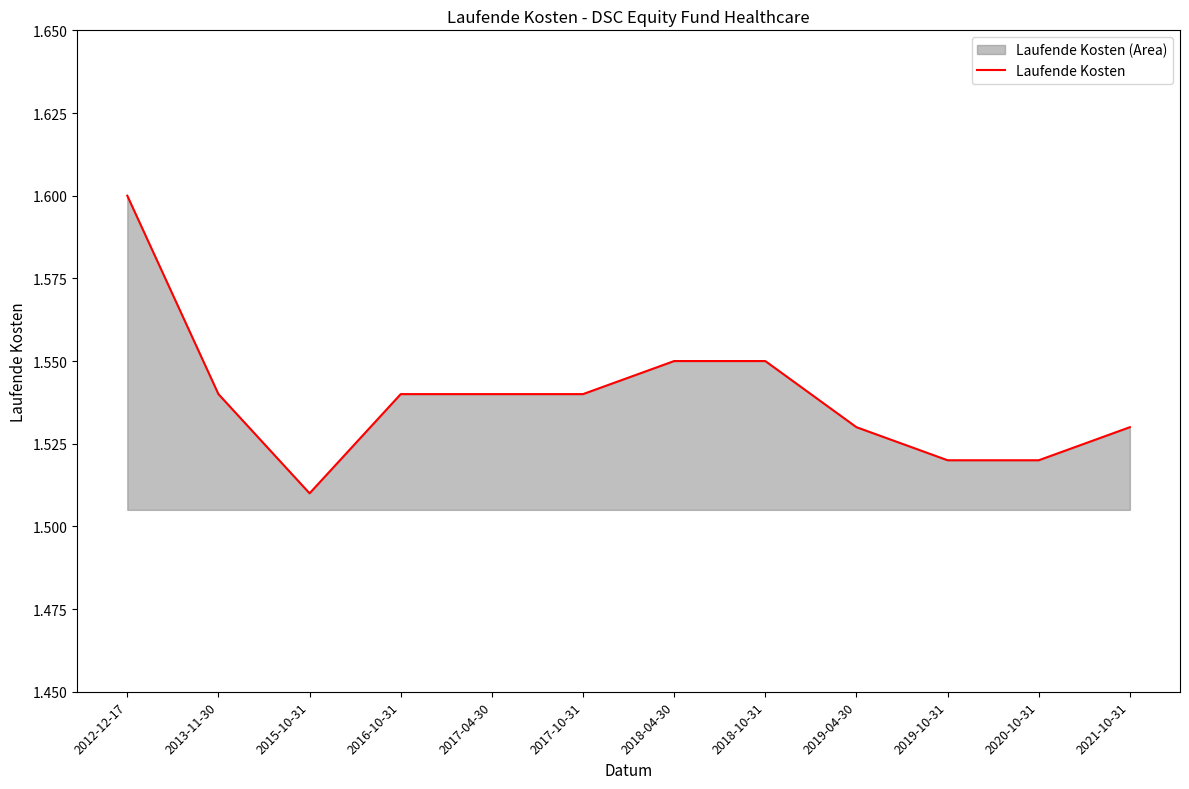

Is it true that the value at 2016-10-31 is 0.4?

False